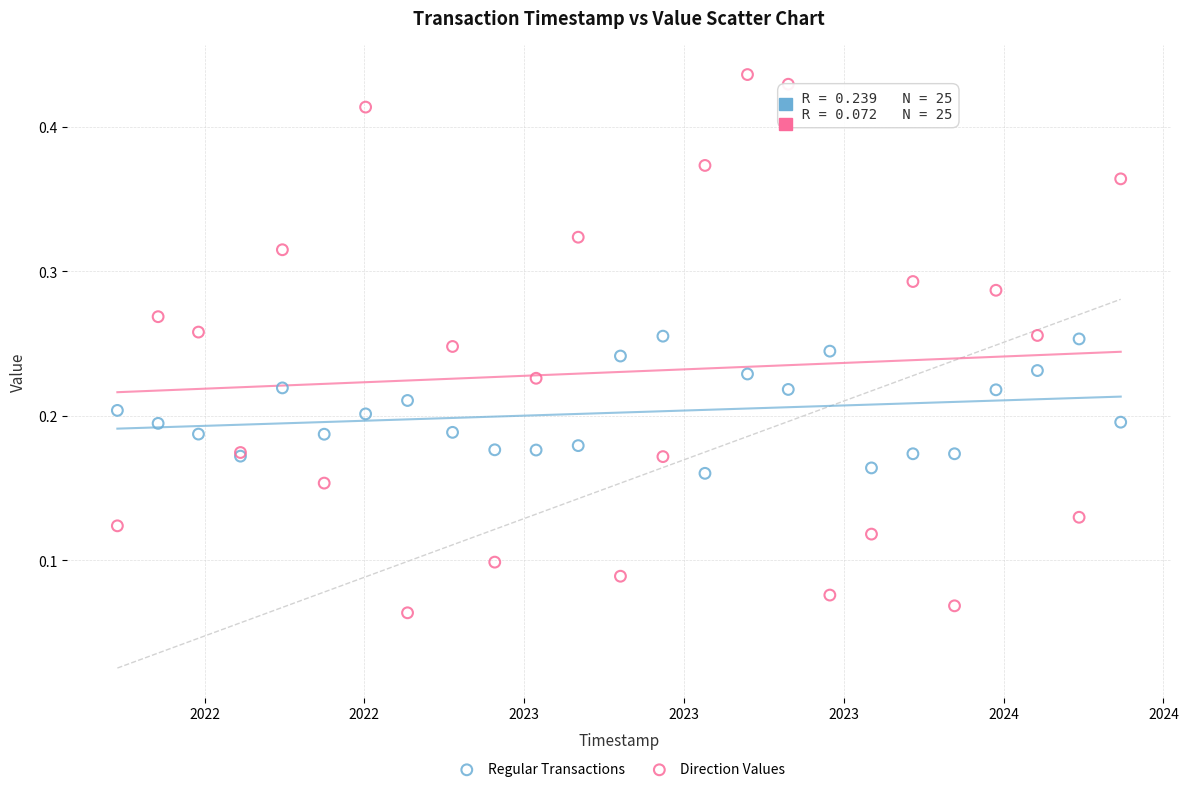

Which series contains the lowest Y value?

Direction Values